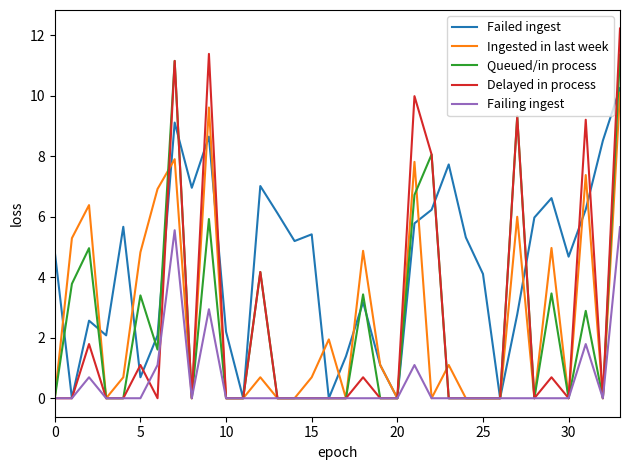

What is the difference between the second highest and second lowest values in the Delayed in process series?

11.4